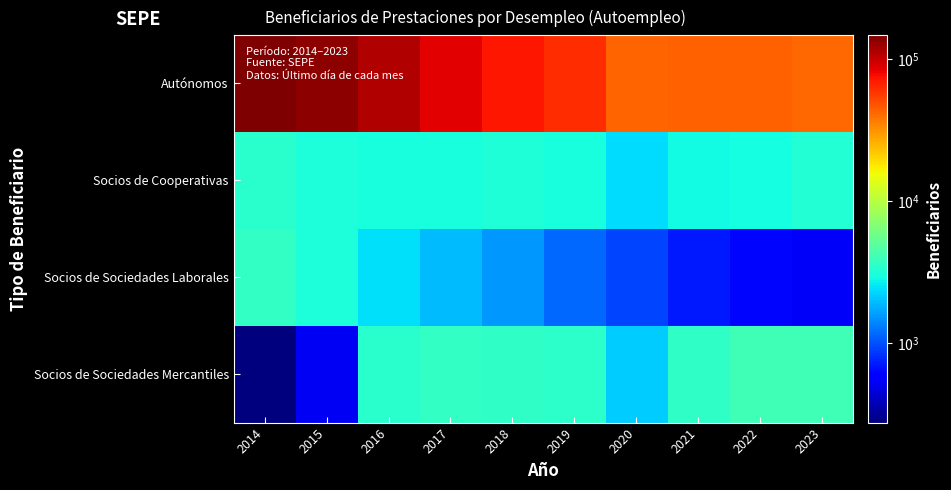

What is the smallest value displayed?

275